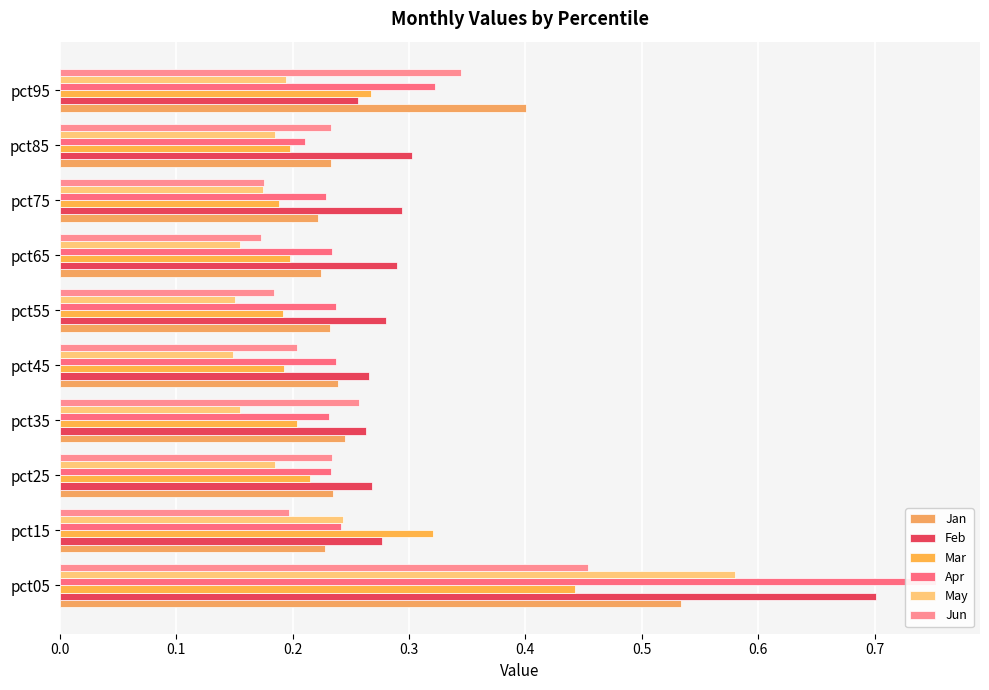

What is the sum of all Jan values?

2.8